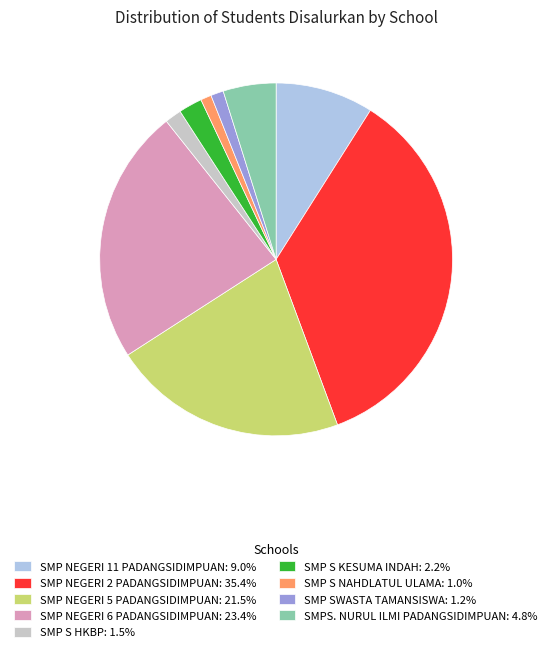

Is the sum of SMP S HKBP: 1.5% and SMP SWASTA TAMANSISWA: 1.2% greater than half?

No